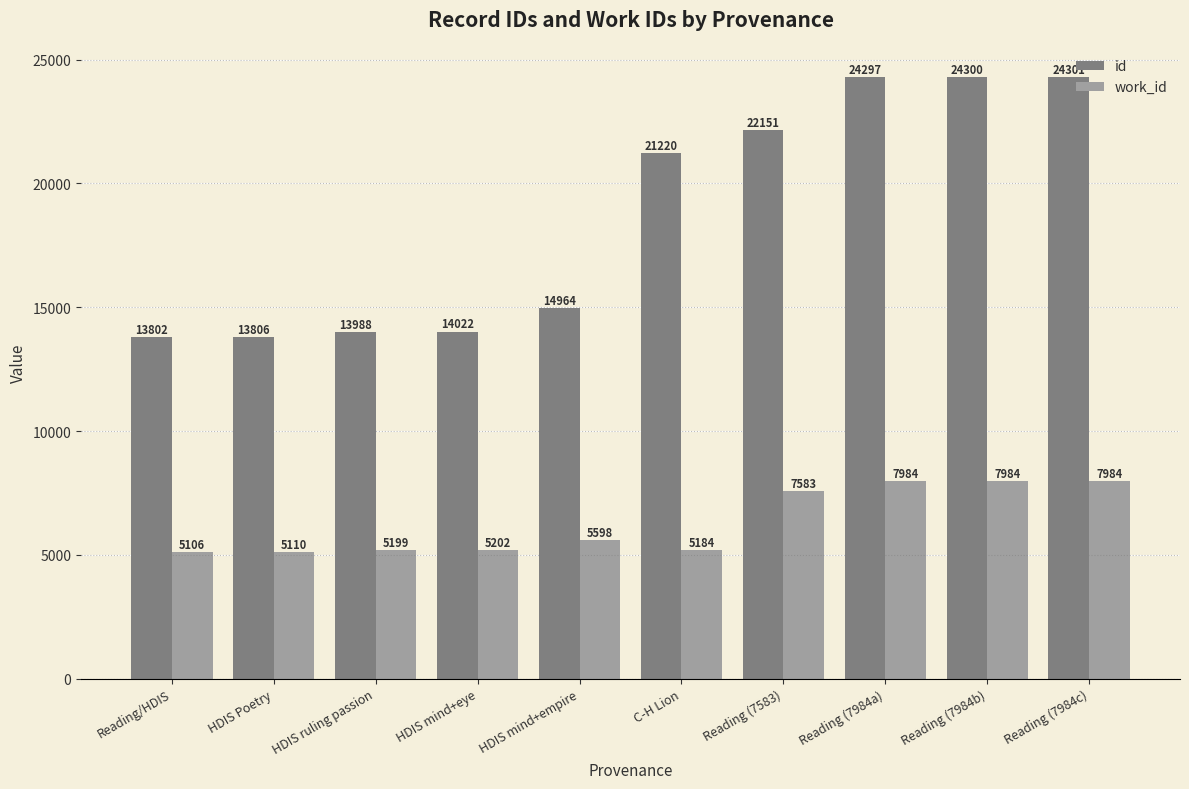

How many bars are there in total?

20